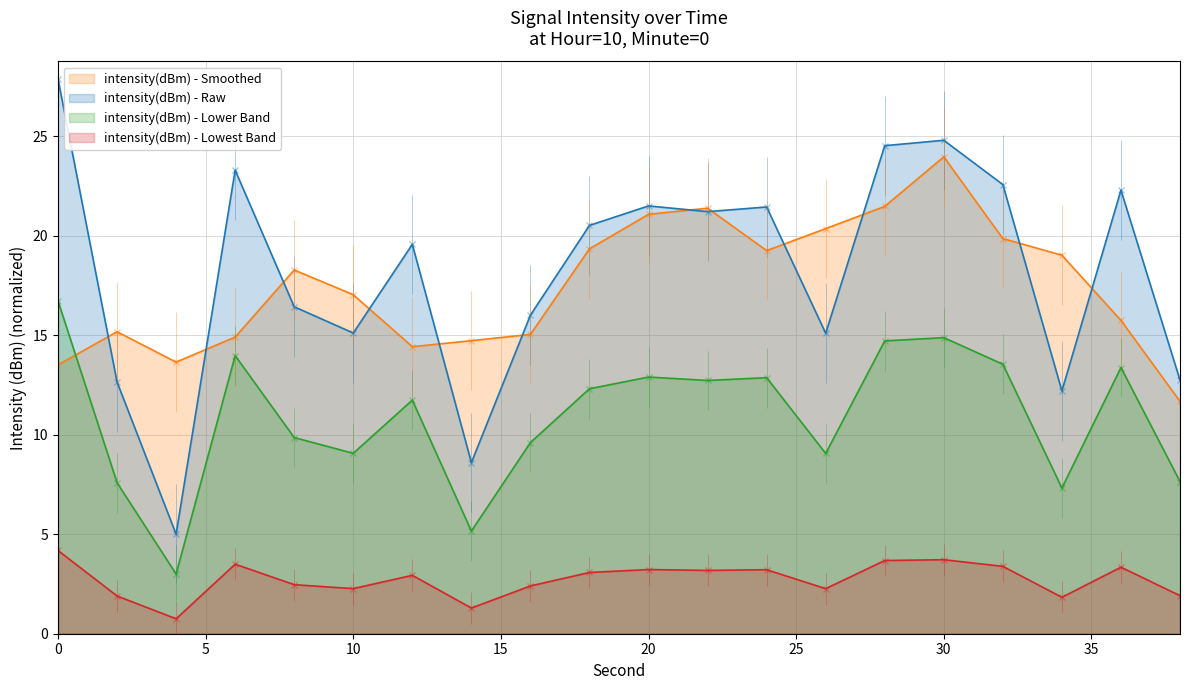

The chart shows a value of 7.6 at 4. True or false?

False